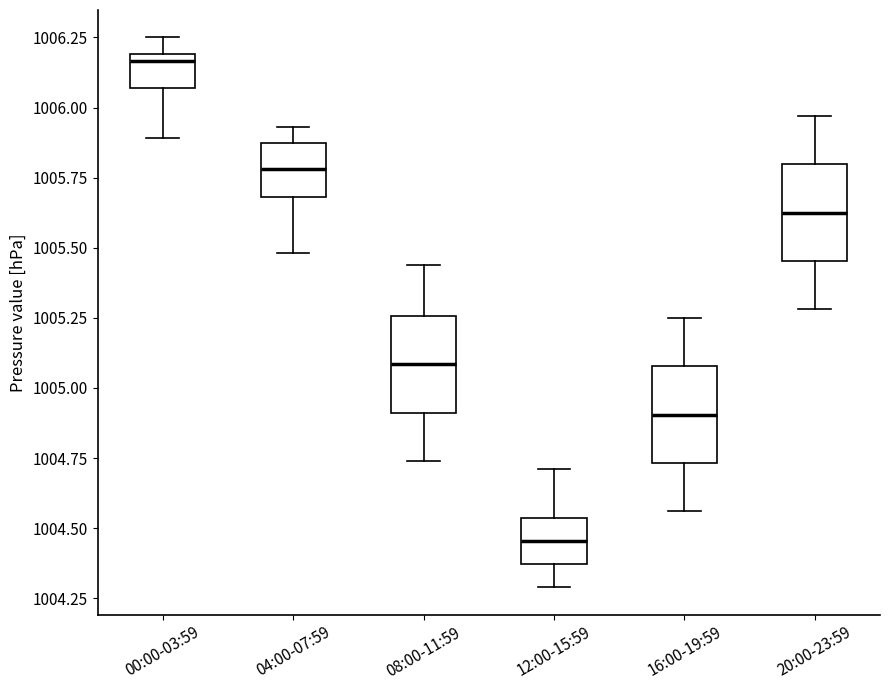

Where is the upper edge of the box for 20:00-23:59 on the y-axis? The values are not printed on the chart, so give them approximately, as read against the axis.

1005.80